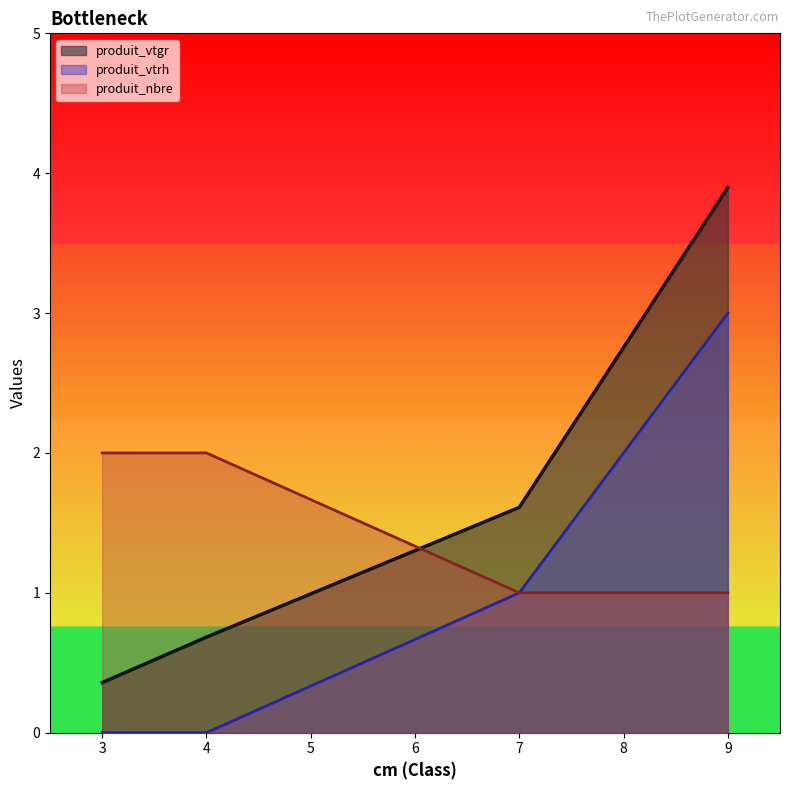

List the labels in order of produit_vtgr value, smallest first.

3, 4, 7, 9